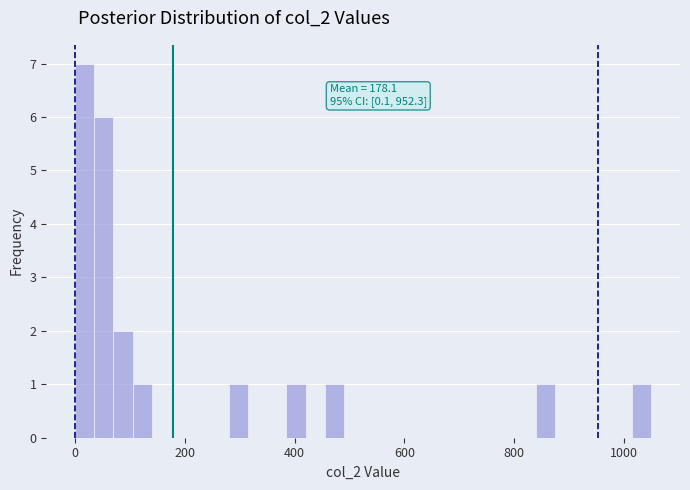

Around what value on the x-axis is the tallest bar? Give the approximate position of its centre, as read against the axis.

20